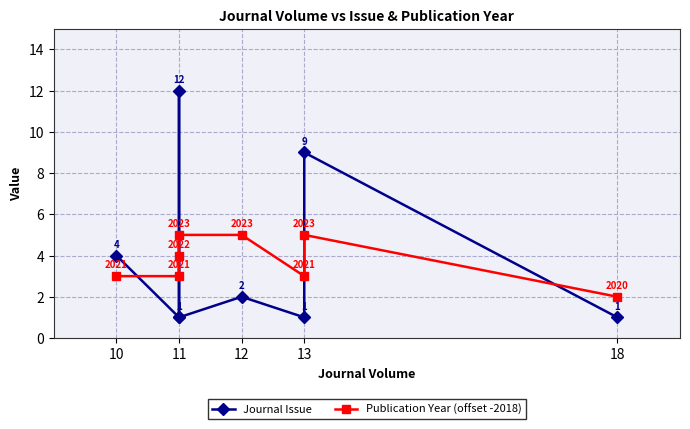

At which label is Publication Year (offset -2018) closest to 3?

10